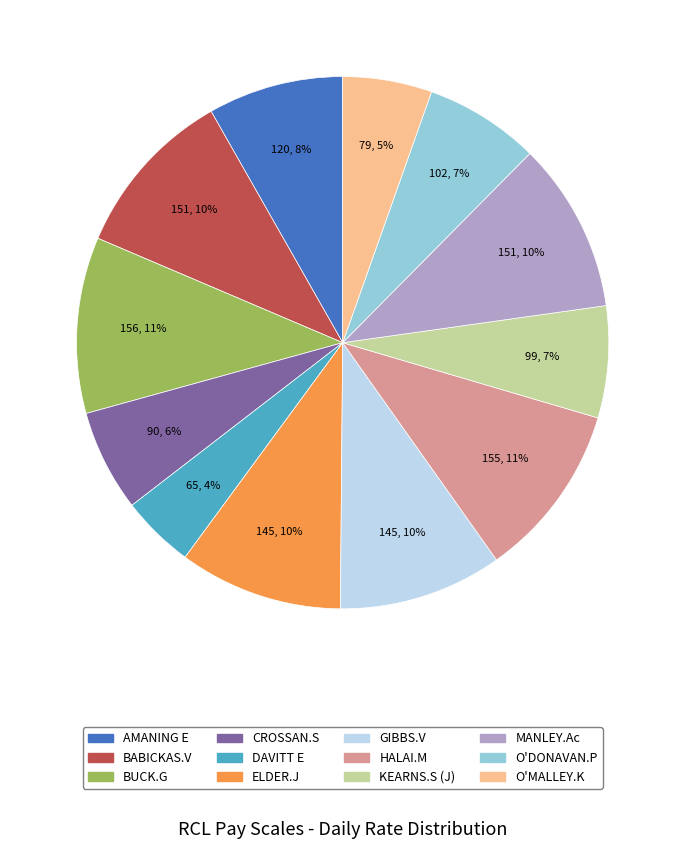

Which category has the smallest portion of the pie?

DAVITT E